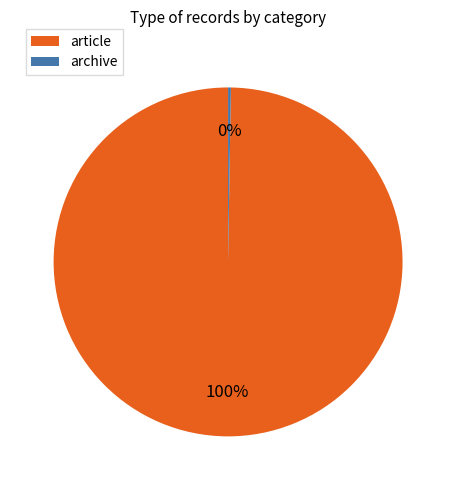

True or false: article accounts for 100% of the total.

True